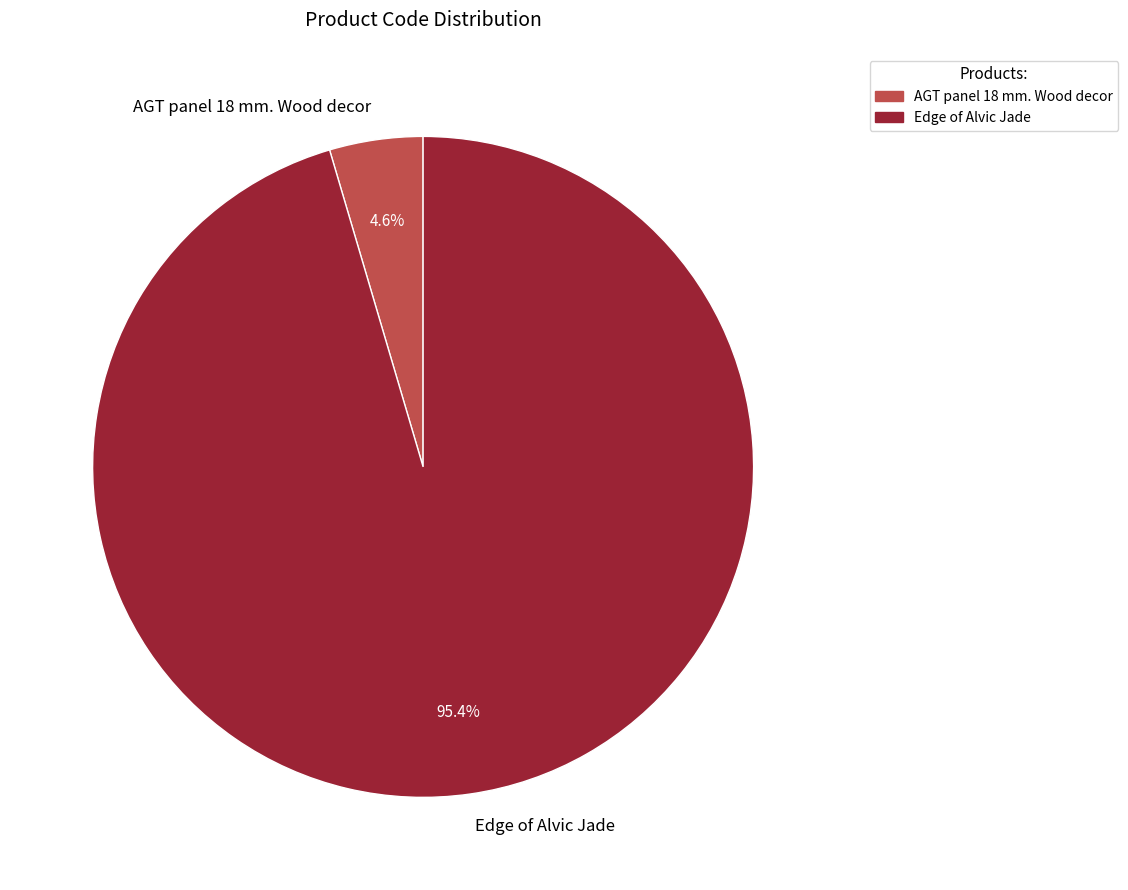

To the nearest percent, what is the difference between the largest and smallest slice percentages?

91%